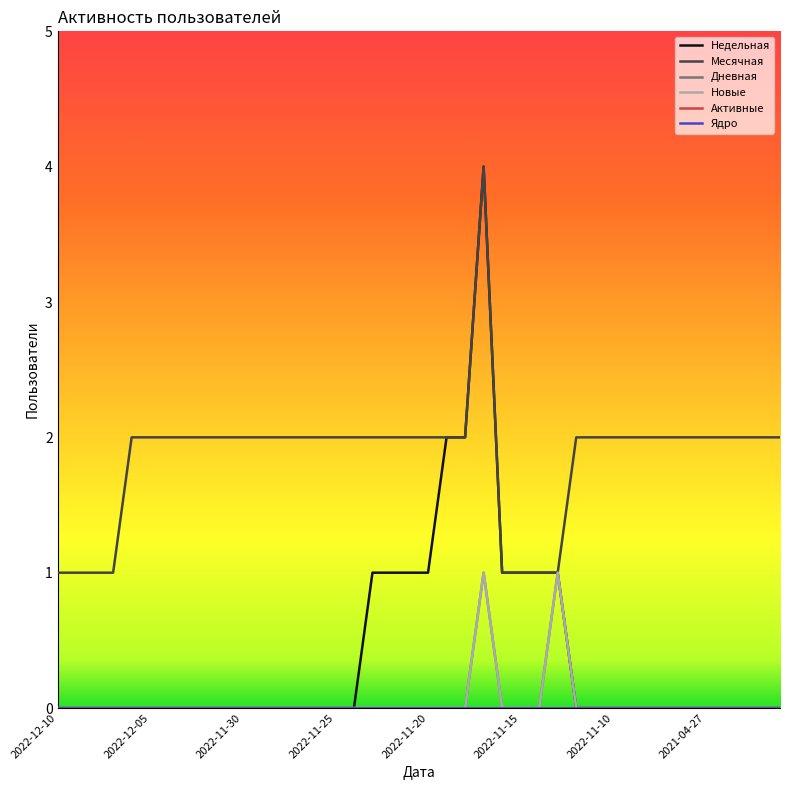

List the series in order of their peak value, lowest first.

Активные, Ядро, Дневная, Новые, Недельная, Месячная